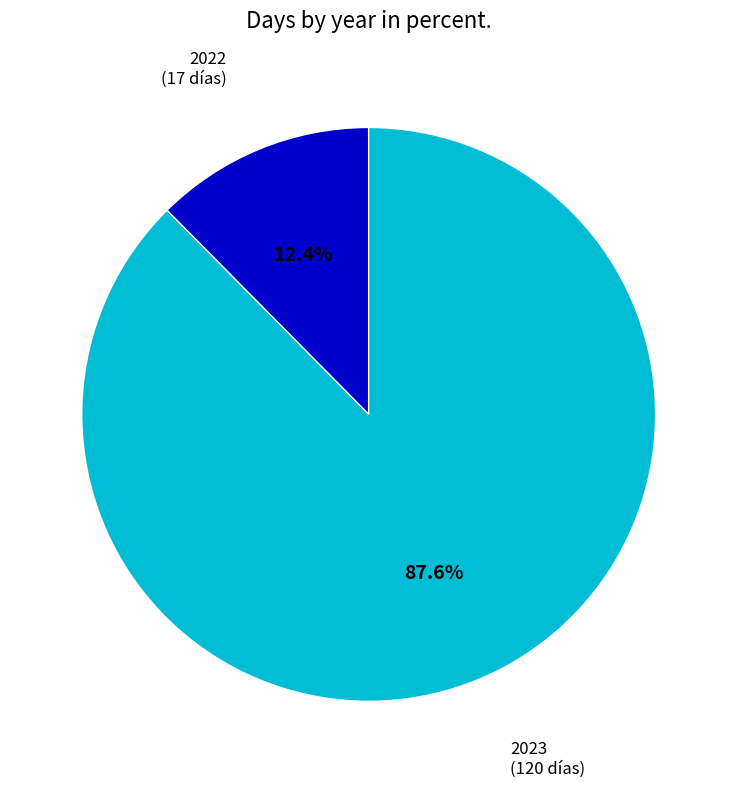

Combined, do 2022 and 2023 account for over 50%?

Yes